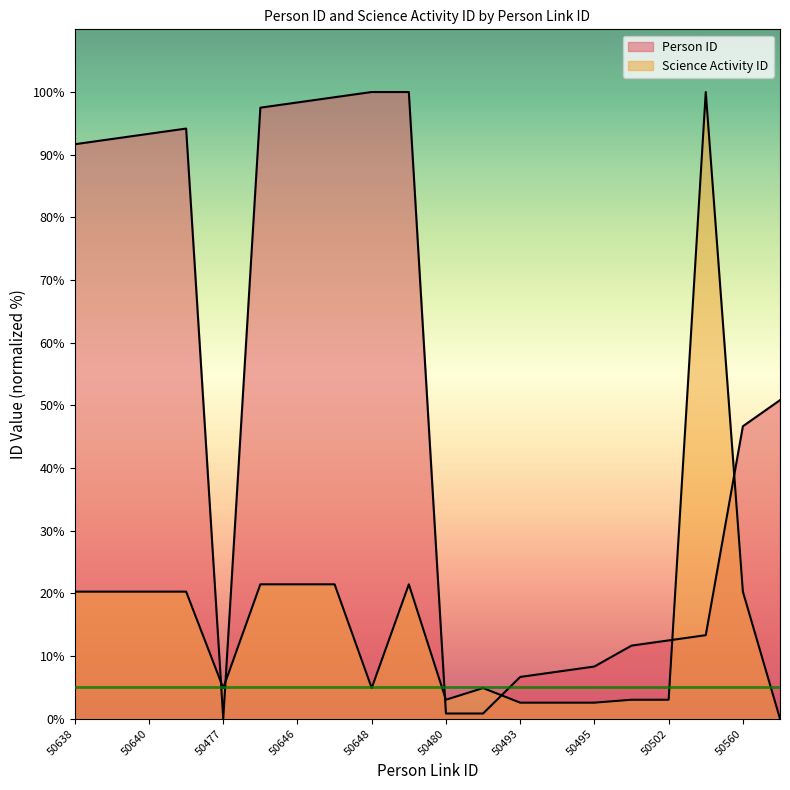

How many lines are shown in the chart?

2